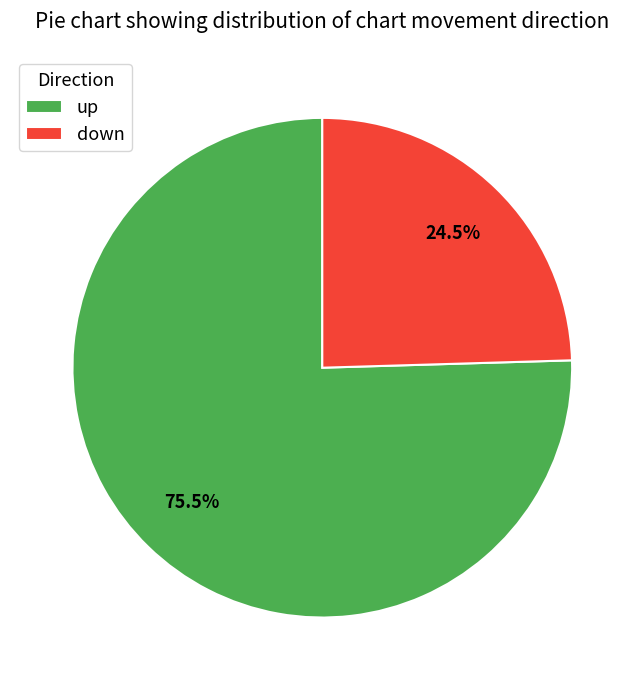

Between down and up, which is larger?

up